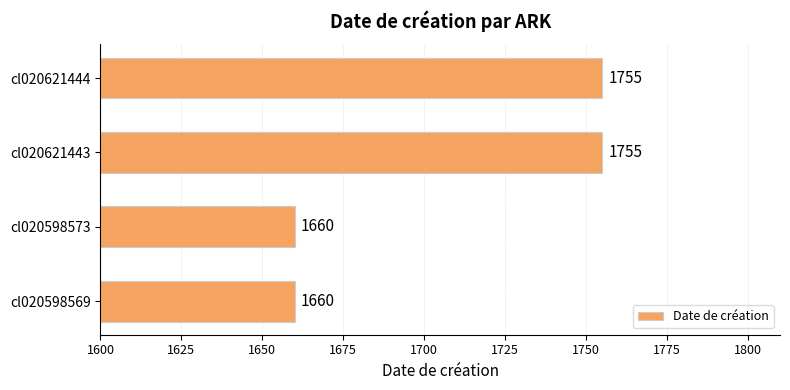

What is the maximum value shown in the chart?

1755